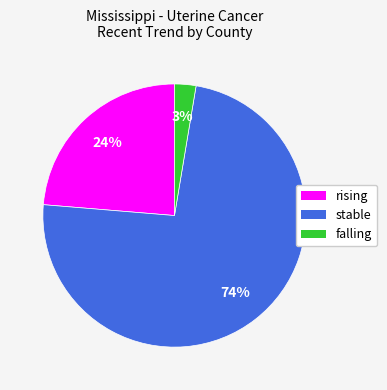

To the nearest percent, what is the average slice percentage?

33%